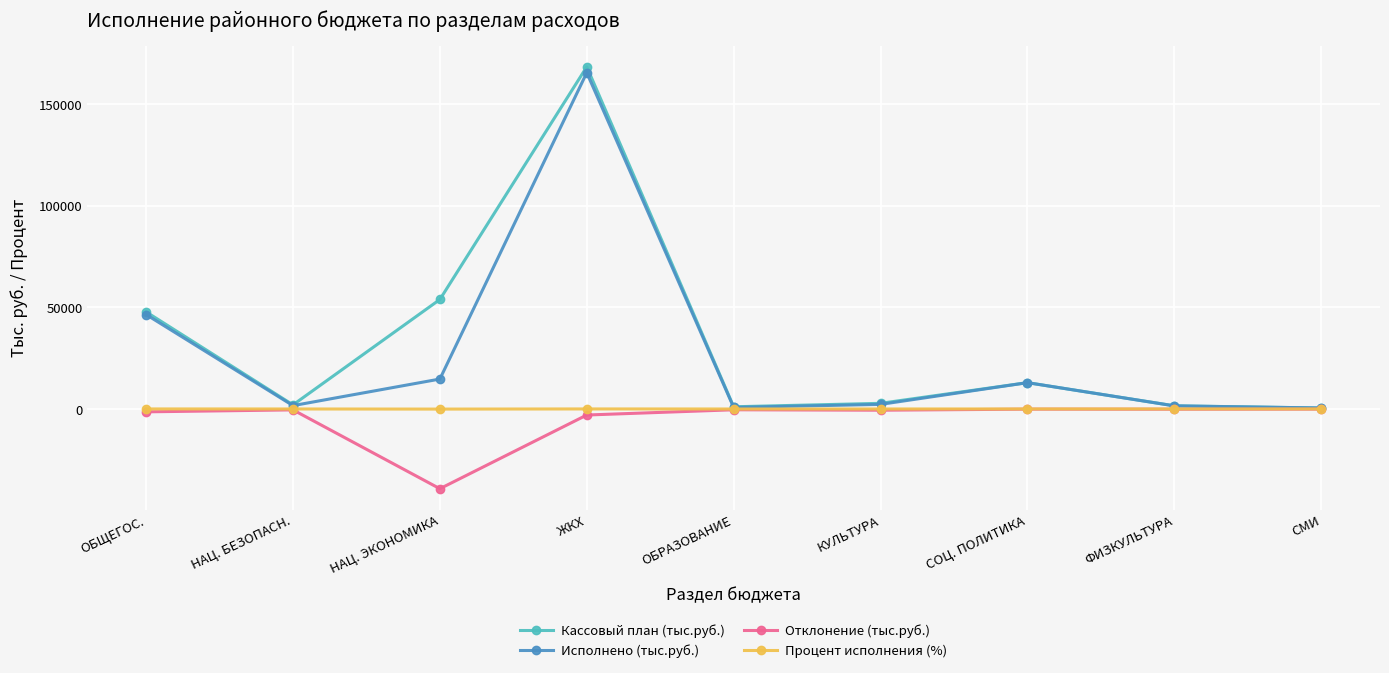

Which label corresponds to the largest value in the chart?

ЖКХ